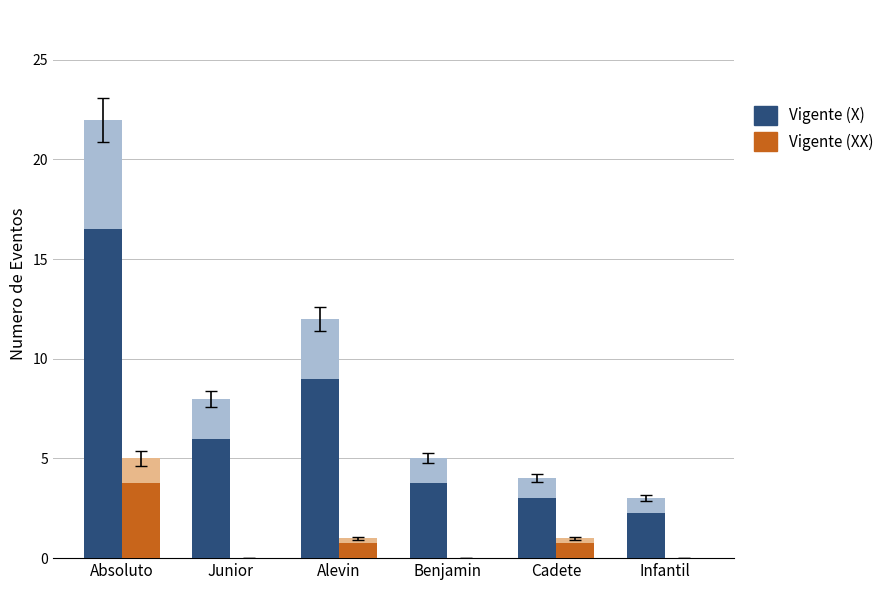

What is the label of the 6th bar from the right?

Absoluto